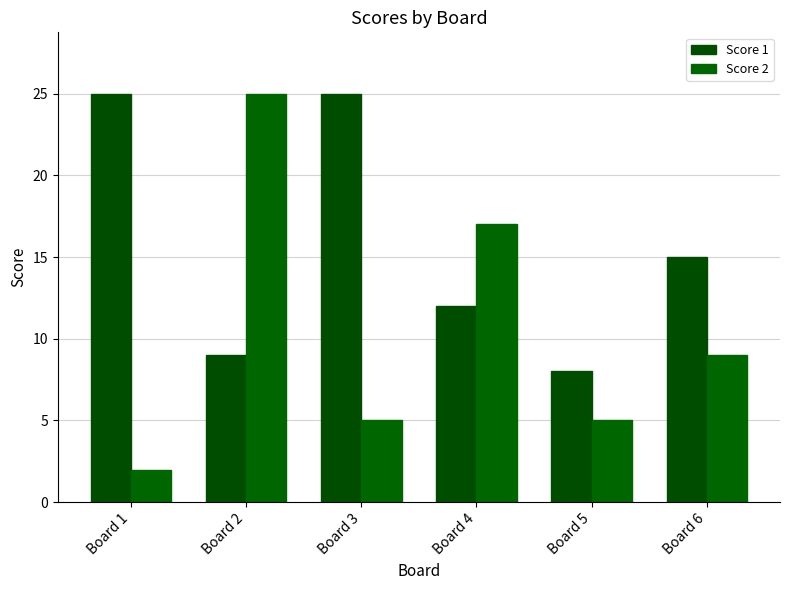

What is the difference between the highest and lowest values at Board 6?

6